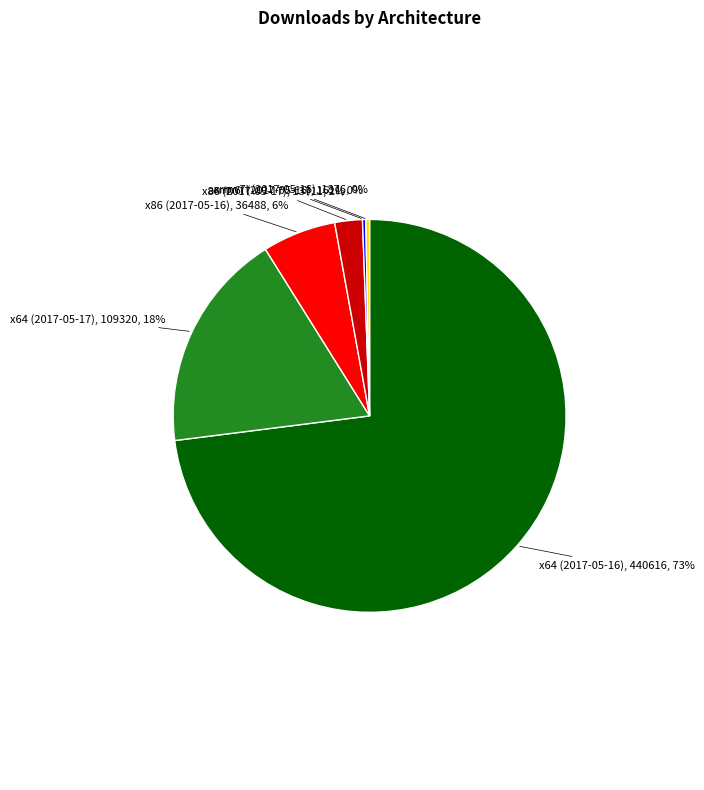

Which slice is the largest?

x64 (2017-05-16)